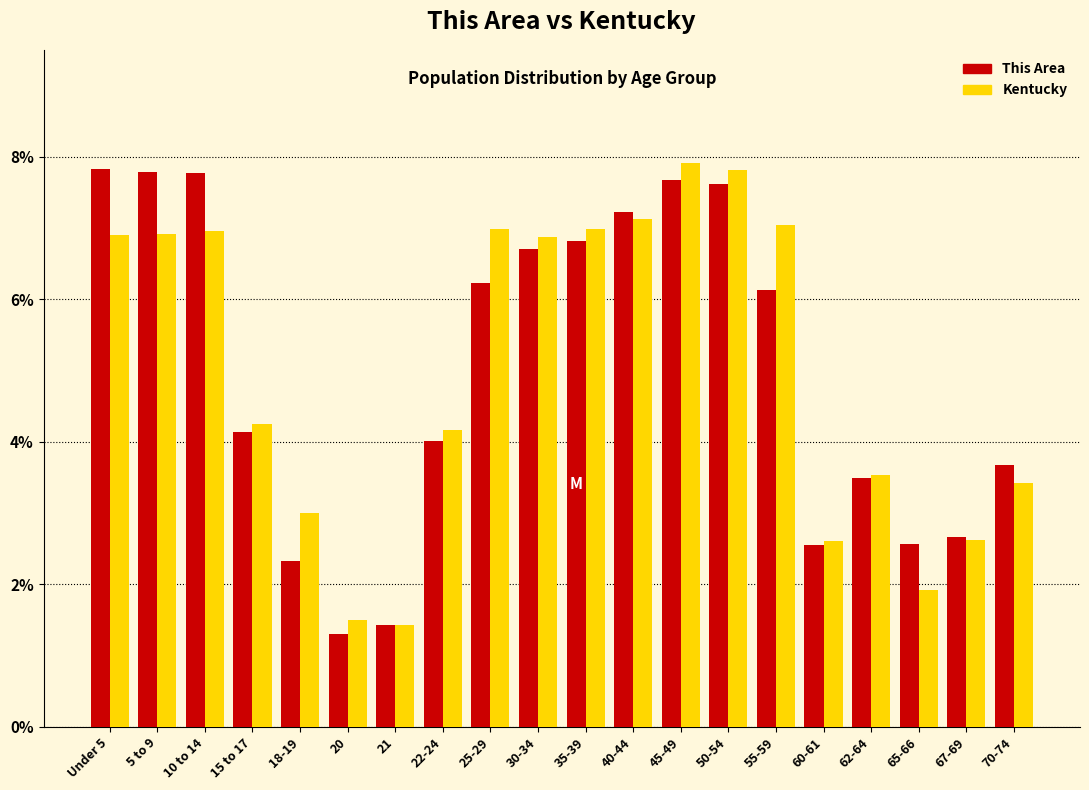

Read the Kentucky value at Under 5.

6.9